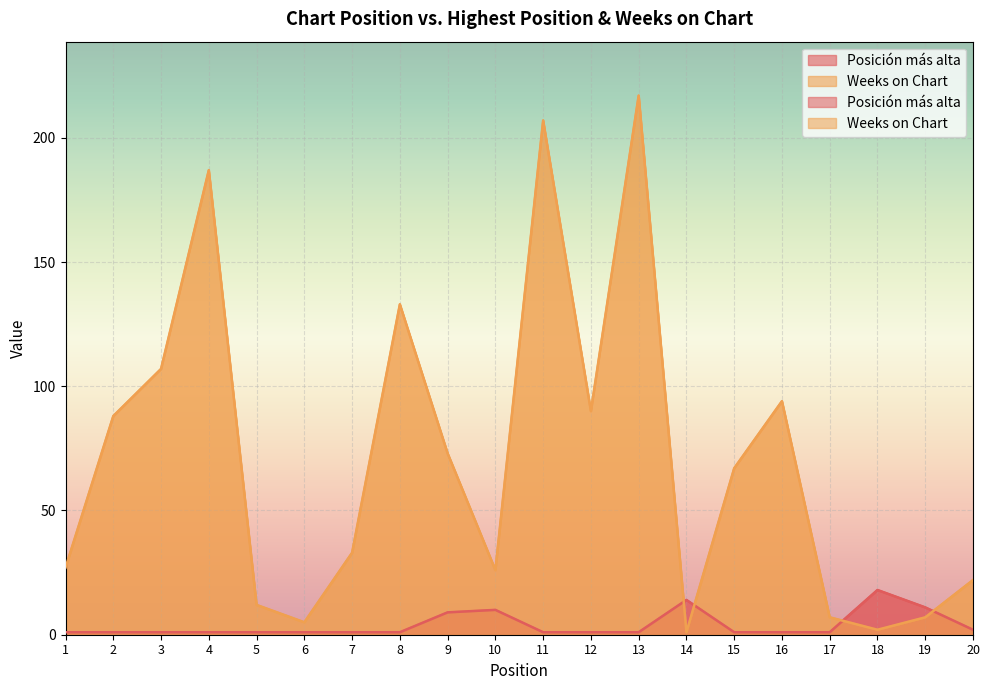

Rank the series by their maximum value, from lowest to highest.

Posición más alta, Weeks on Chart